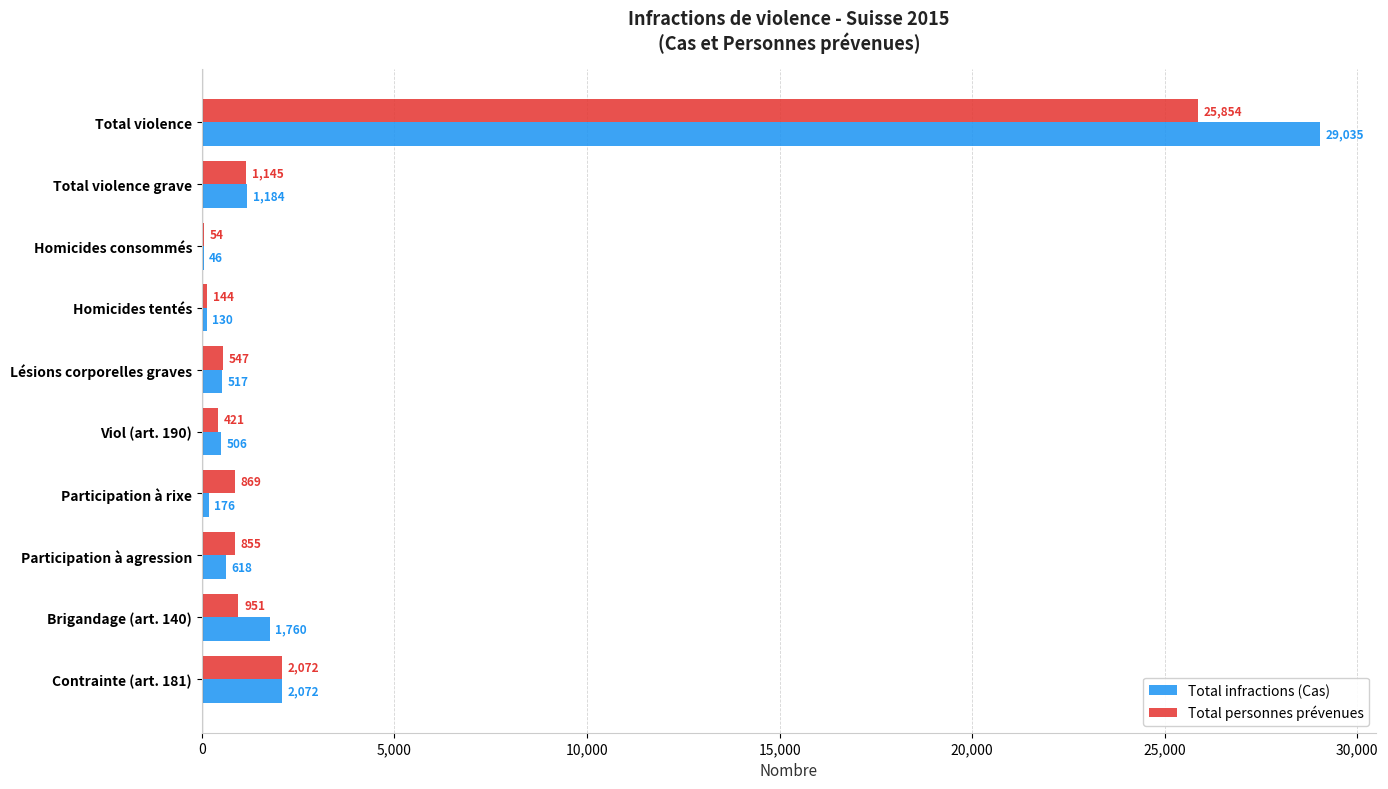

What is the sum of all Total infractions (Cas) values?

36044